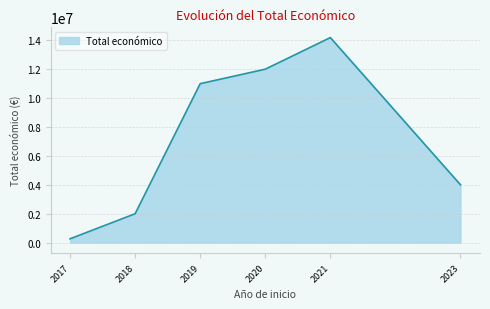

Rank the categories by value from lowest to highest.

2017, 2018, 2023, 2019, 2020, 2021